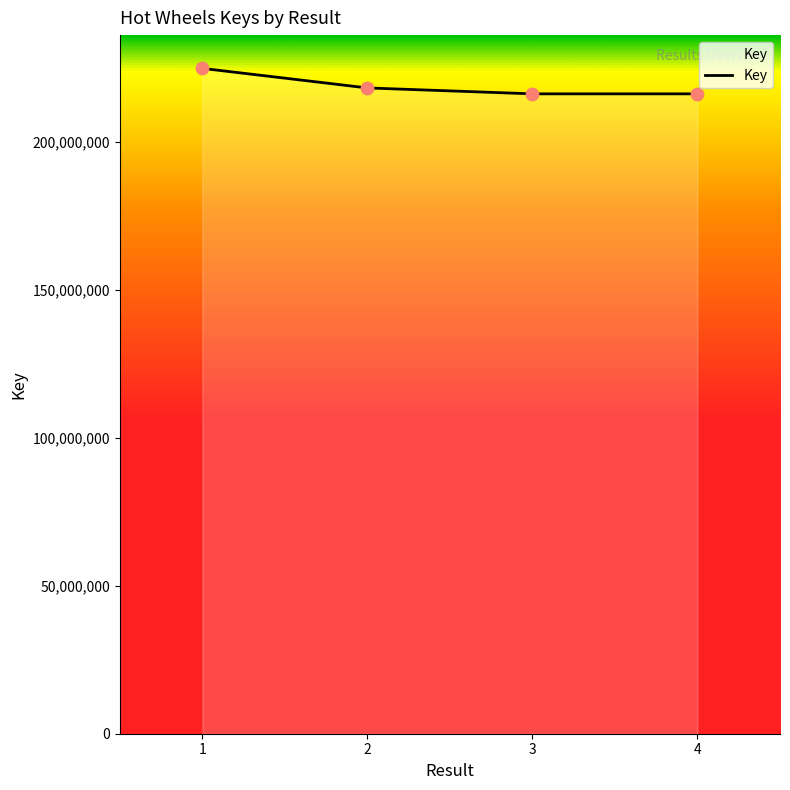

What is the change in value from 3 to 4?

+142